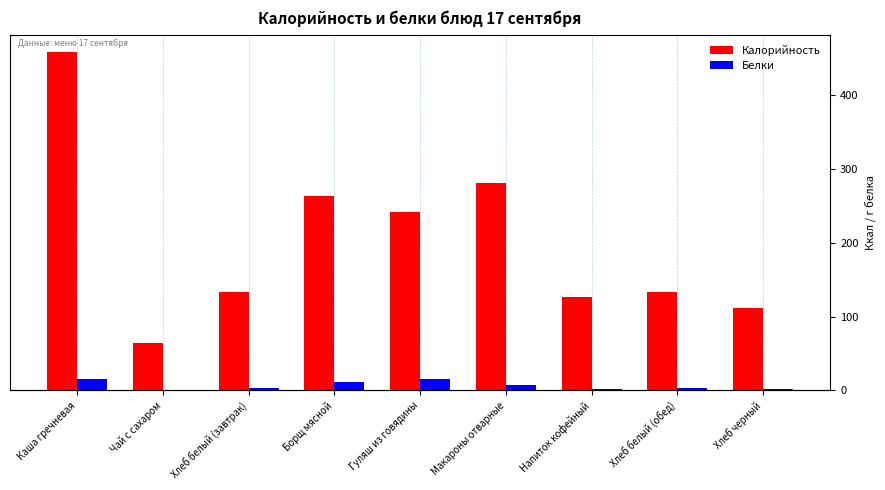

What is the average value of the Калорийность series?

201.4